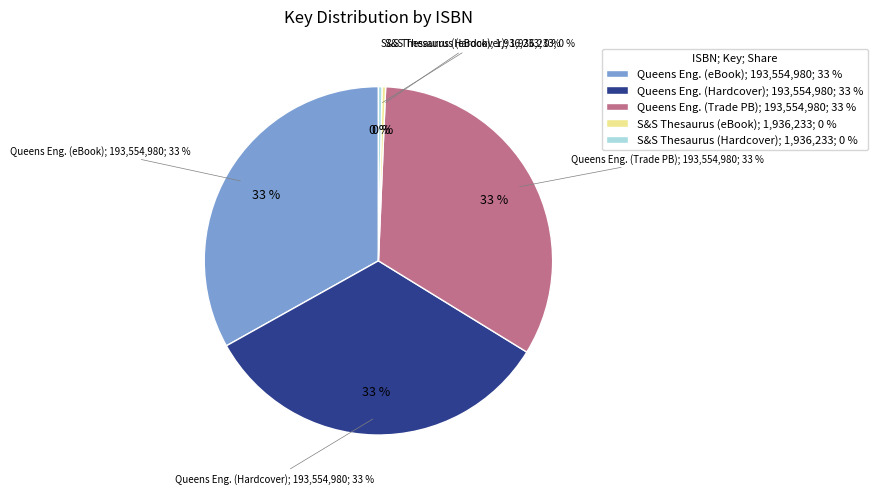

Is the sum of 9781665926867 and 9781439137178 greater than half?

No